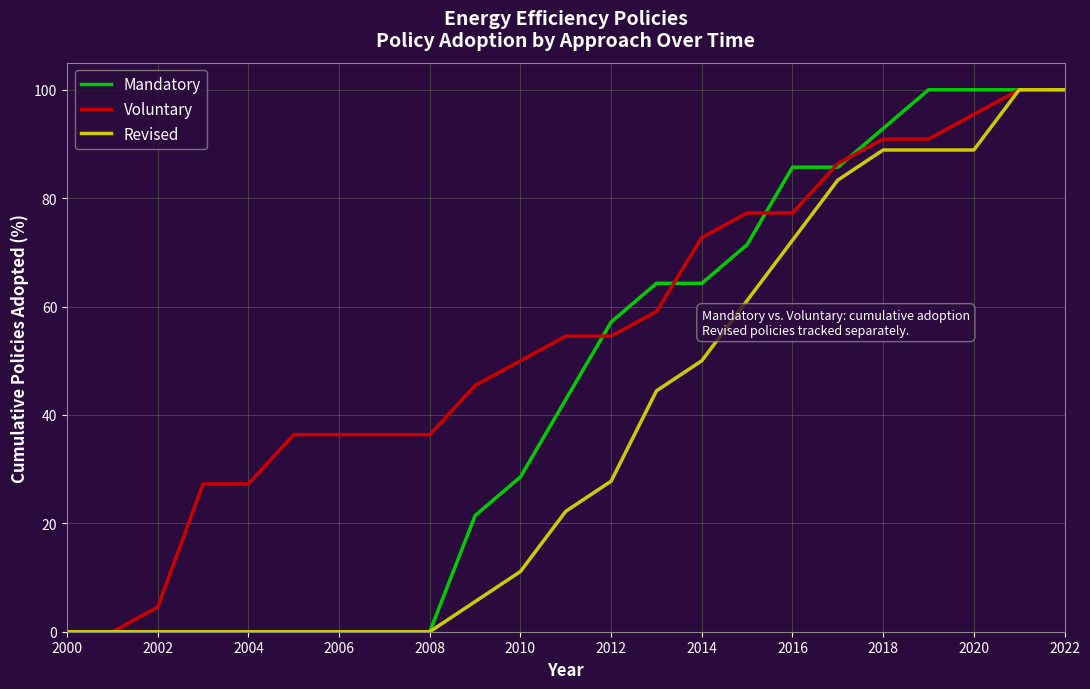

List the series in order of their overall mean, lowest first.

Revised, Mandatory, Voluntary